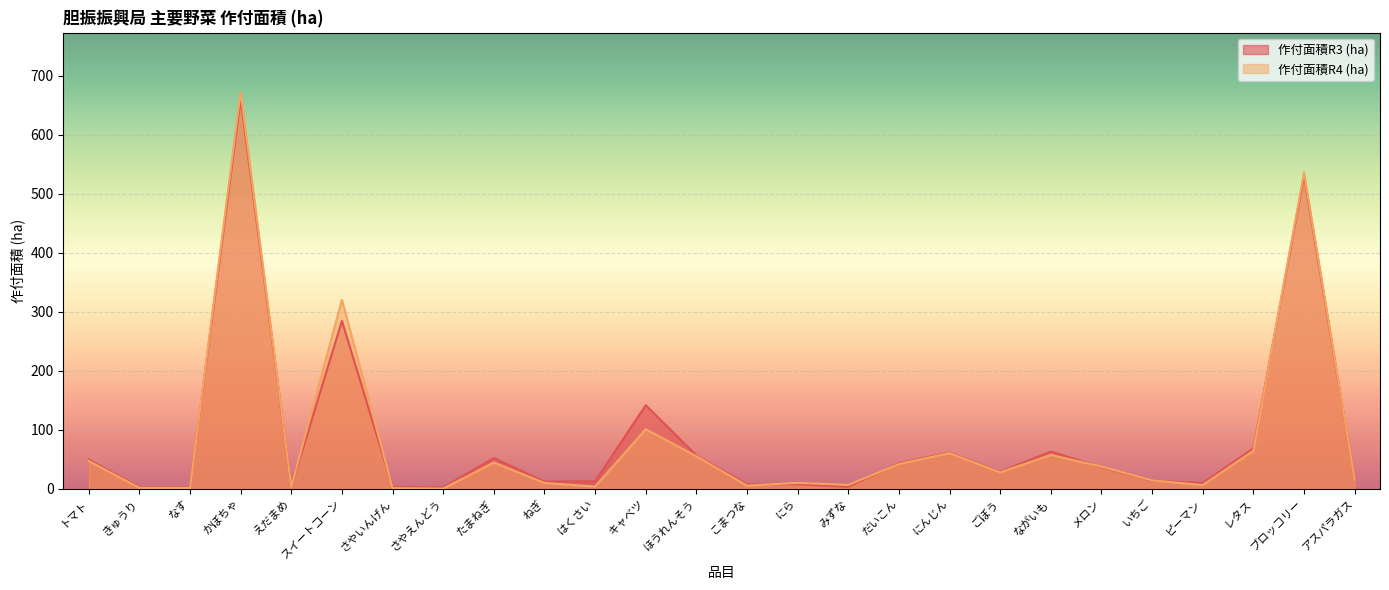

Reading left to right, extract all data points from this chart.

作付面積R3 (ha): トマト=49.3	きゅうり=2.3	なす=2.0	かぼちゃ=661.5	えだまめ=3.0	スイートコーン=284.6	さやいんげん=2.5	さやえんどう=2.0	たまねぎ=51.8	ねぎ=11.8	はくさい=12.6	キャベツ=141.6	ほうれんそう=56.1	こまつな=7.2	にら=7.4	みずな=3.1	だいこん=43.1	にんじん=61.1	ごぼう=28.6	ながいも=62.7	メロン=36.3	いちご=13.5	ピーマン=9.4	レタス=68.3	ブロッコリー=530.9	アスパラガス=14.0
作付面積R4 (ha): トマト=46.8	きゅうり=1.3	なす=1.1	かぼちゃ=672.7	えだまめ=2.5	スイートコーン=320.2	さやいんげん=0.7	さやえんどう=0.0	たまねぎ=44.2	ねぎ=9.6	はくさい=3.5	キャベツ=100.7	ほうれんそう=54.9	こまつな=5.0	にら=9.7	みずな=6.2	だいこん=41.7	にんじん=60.2	ごぼう=27.6	ながいも=57.1	メロン=37.3	いちご=13.9	ピーマン=6.0	レタス=64.3	ブロッコリー=536.2	アスパラガス=14.5